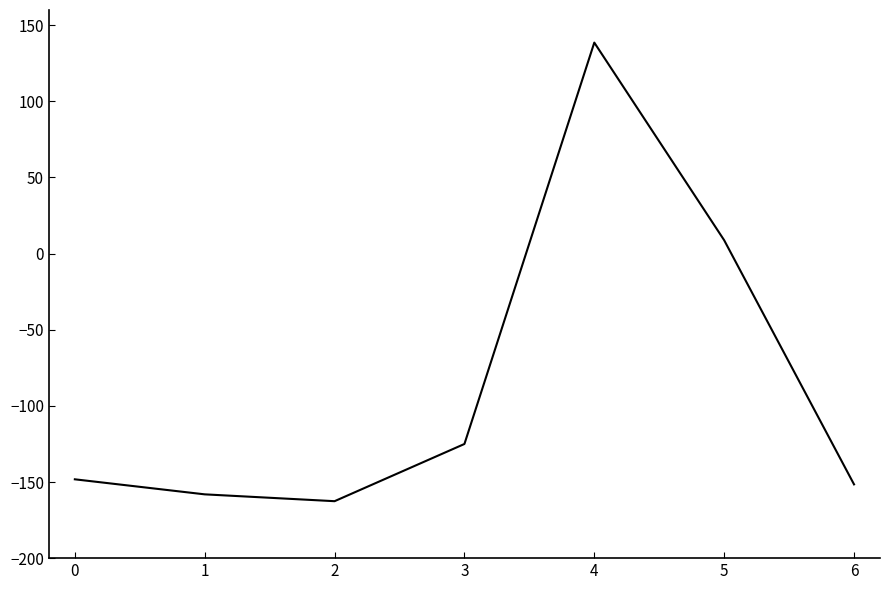

Rank the categories by value from highest to lowest.

4, 5, 3, 0, 6, 1, 2